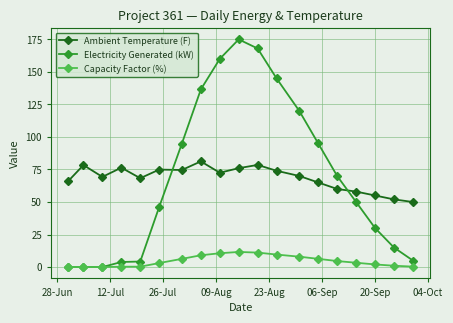

Does the chart display data point markers on the line(s)?

Yes